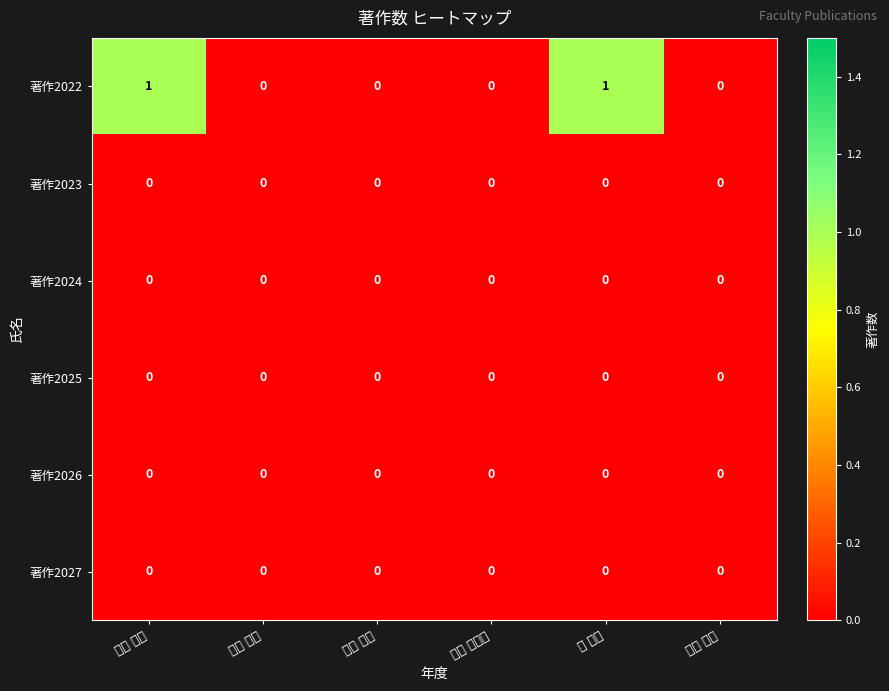

Which series has the largest total across all categories?

著作2022